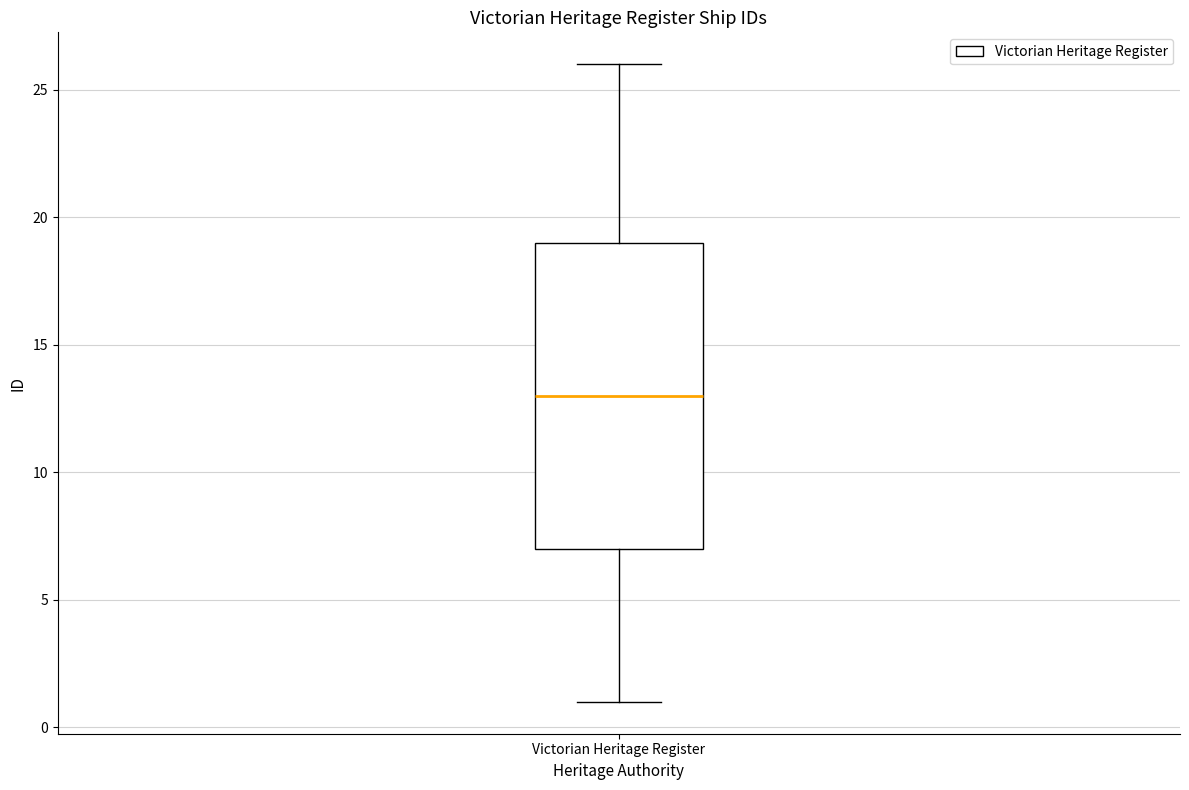

Where does the upper whisker of the box for Victorian Heritage Register end on the y-axis? The values are not printed on the chart, so give them approximately, as read against the axis.

26